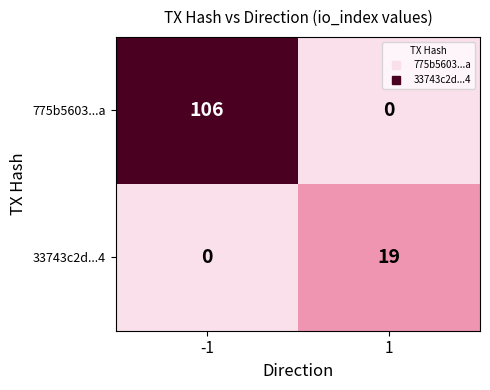

What is the maximum value for 775b5603...a?

106